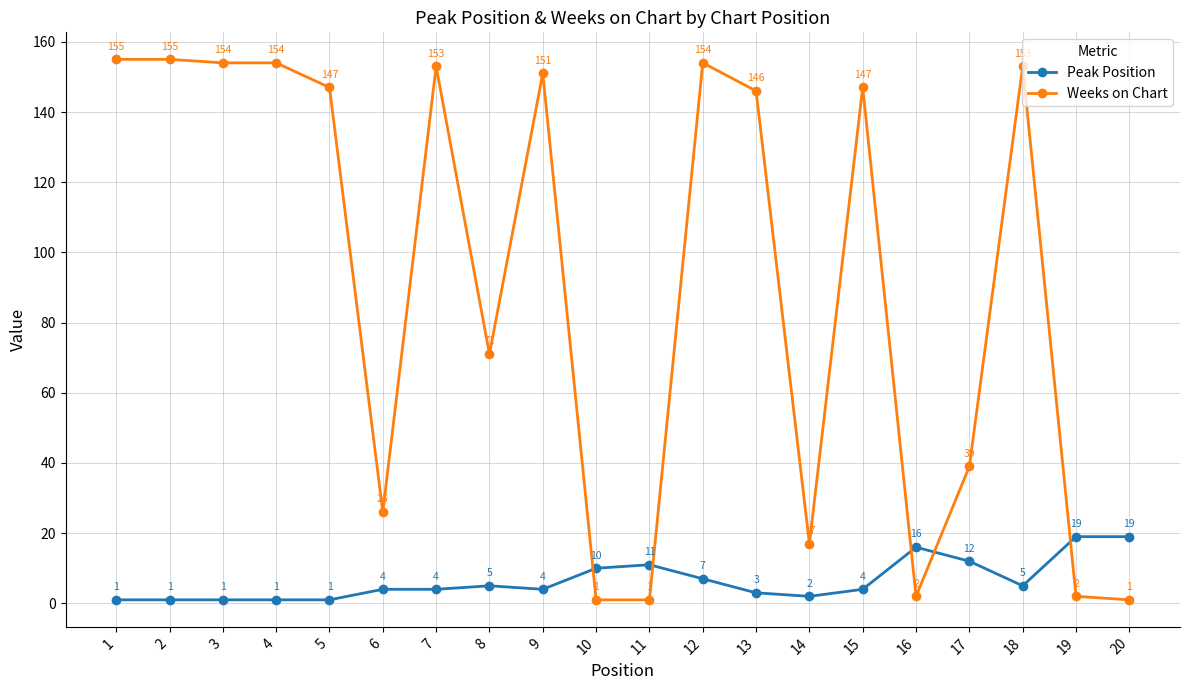

Reading left to right, transcribe all the data shown in this chart.

Peak Position: 1	1	1	1	1	4	4	5	4	10	11	7	3	2	4	16	12	5	19	19
Weeks on Chart: 155	155	154	154	147	26	153	71	151	1	1	154	146	17	147	2	39	153	2	1